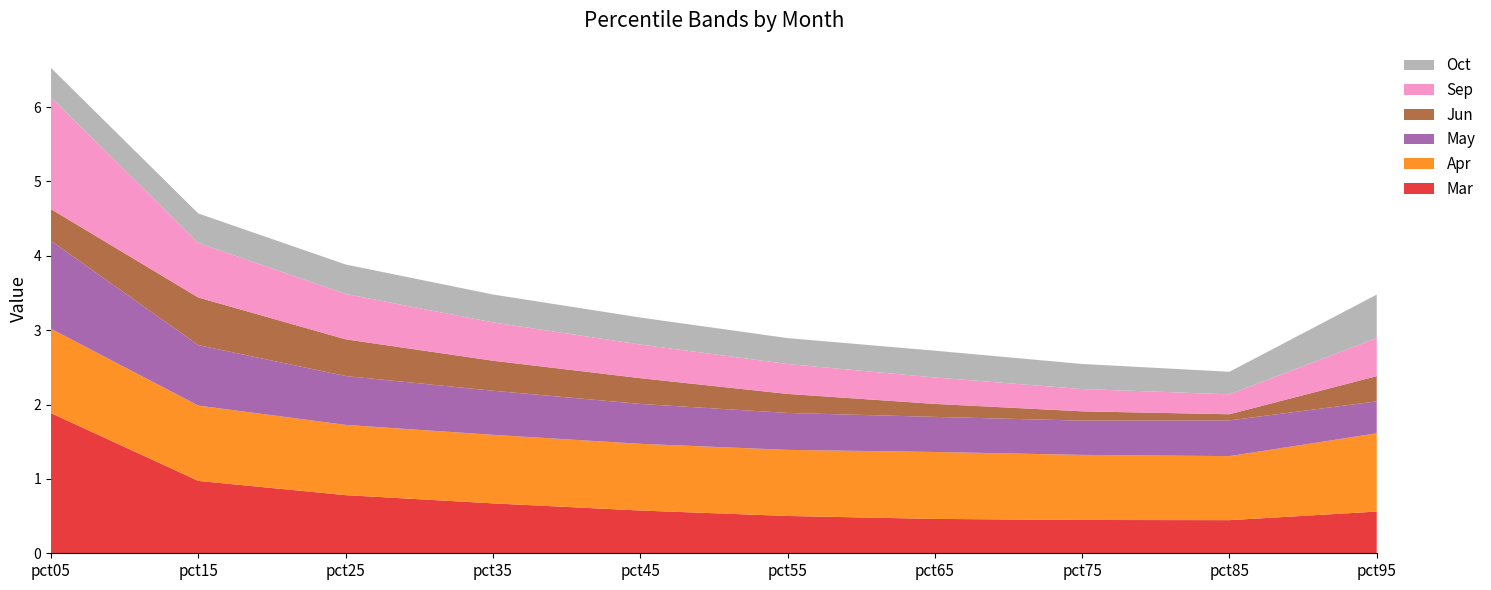

Reading left to right, transcribe all the data shown in this chart.

Mar: pct05=1.9	pct15=1.0	pct25=0.8	pct35=0.7	pct45=0.6	pct55=0.5	pct65=0.5	pct75=0.4	pct85=0.4	pct95=0.6
Apr: pct05=1.1	pct15=1.0	pct25=0.9	pct35=0.9	pct45=0.9	pct55=0.9	pct65=0.9	pct75=0.9	pct85=0.9	pct95=1.1
May: pct05=1.2	pct15=0.8	pct25=0.7	pct35=0.6	pct45=0.5	pct55=0.5	pct65=0.5	pct75=0.5	pct85=0.5	pct95=0.4
Jun: pct05=0.4	pct15=0.6	pct25=0.5	pct35=0.4	pct45=0.3	pct55=0.3	pct65=0.2	pct75=0.1	pct85=0.1	pct95=0.3
Sep: pct05=1.5	pct15=0.7	pct25=0.6	pct35=0.5	pct45=0.5	pct55=0.4	pct65=0.4	pct75=0.3	pct85=0.3	pct95=0.5
Oct: pct05=0.4	pct15=0.4	pct25=0.4	pct35=0.4	pct45=0.4	pct55=0.3	pct65=0.4	pct75=0.3	pct85=0.3	pct95=0.6